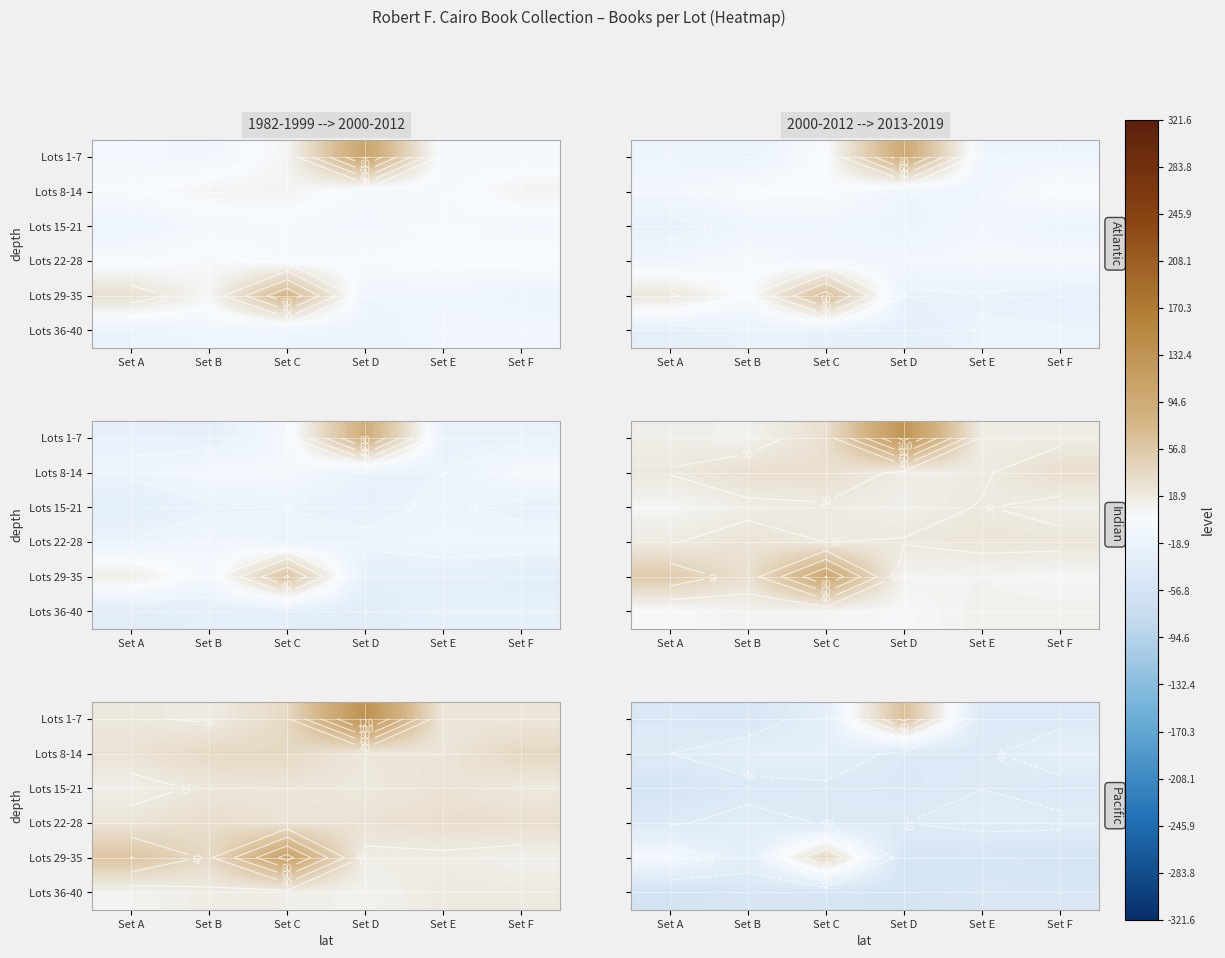

The Lots 8-14 series shows -23.5 at Set A. True or false?

False